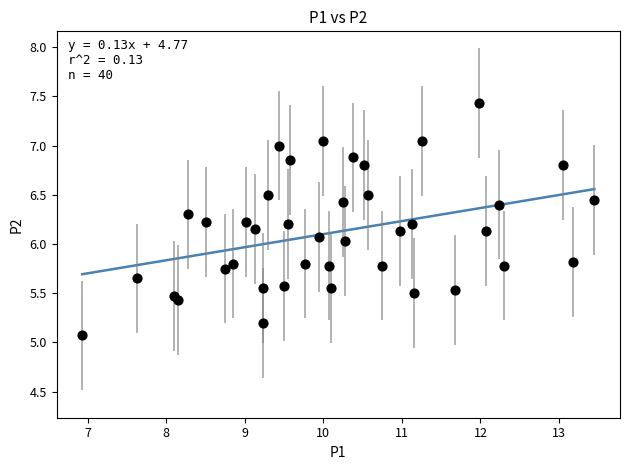

What is the range of Y values (max minus min)?

2.4